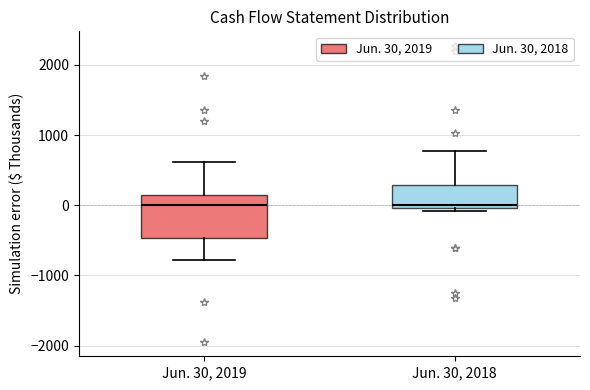

Where does the lower whisker of the box for Jun. 30, 2019 end on the y-axis? The values are not printed on the chart, so give them approximately, as read against the axis.

-800